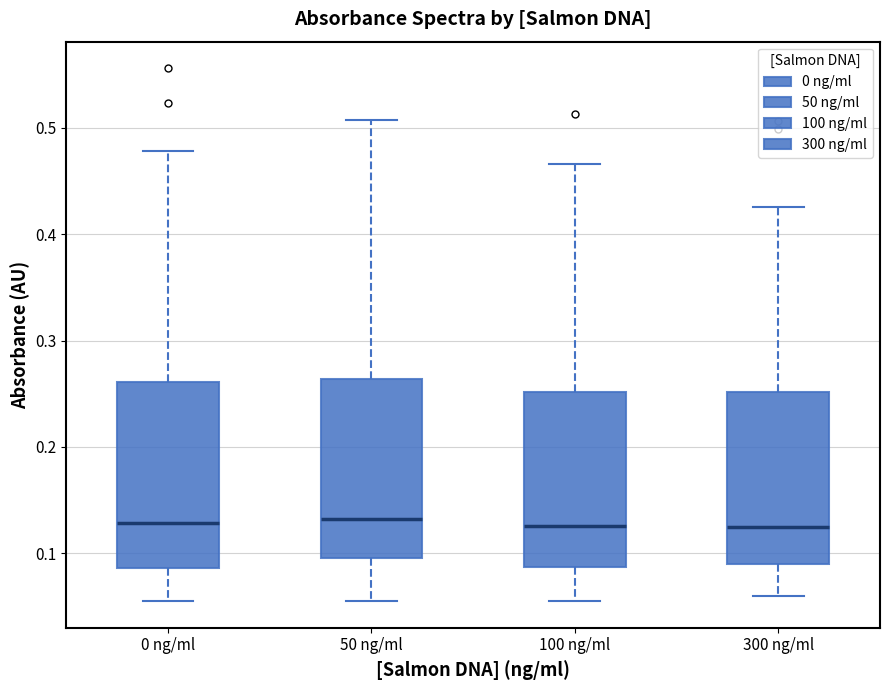

Reading left to right, transcribe this box plot: for each box, give where its median line is, the range the box spans, and where its two whiskers end, as read against the y-axis. The values are not printed on the chart, so give them approximately, as read against the axis.

0 ng/ml: median 0.13, box 0.09 to 0.26, whiskers 0.06 to 0.48
50 ng/ml: median 0.13, box 0.10 to 0.26, whiskers 0.06 to 0.51
100 ng/ml: median 0.13, box 0.09 to 0.25, whiskers 0.06 to 0.47
300 ng/ml: median 0.13, box 0.09 to 0.25, whiskers 0.06 to 0.43